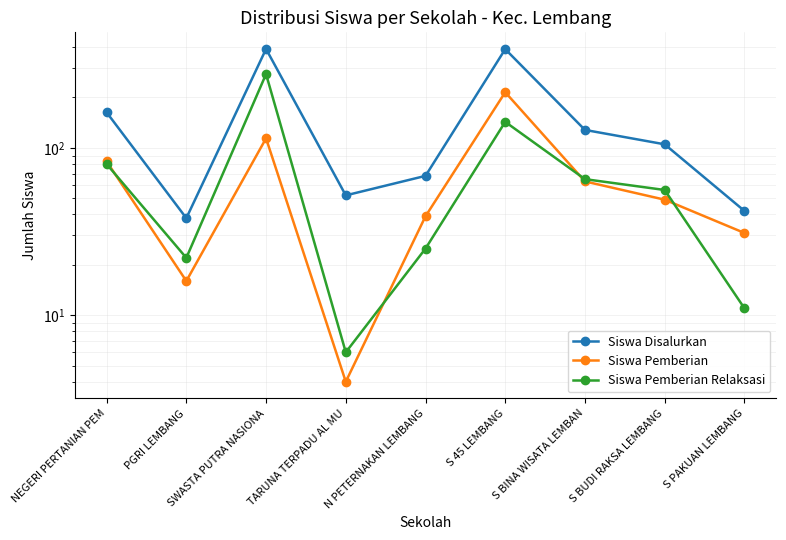

What is the average value of the Siswa Pemberian series?

68